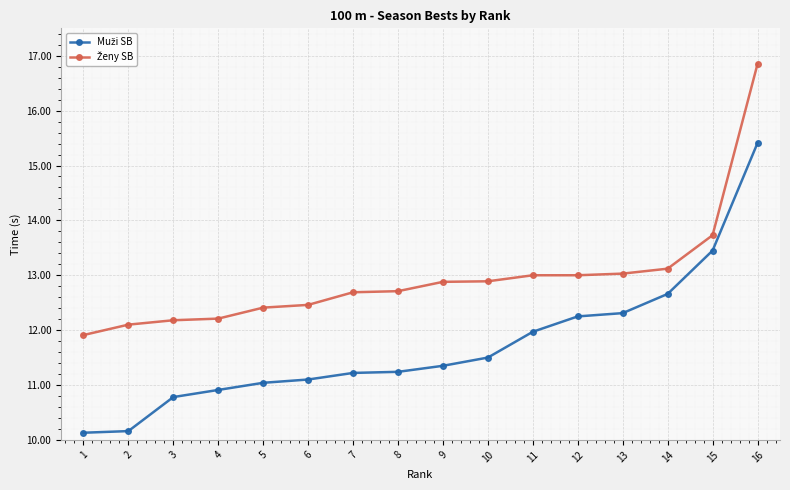

At which category is the sum across all series the highest?

16